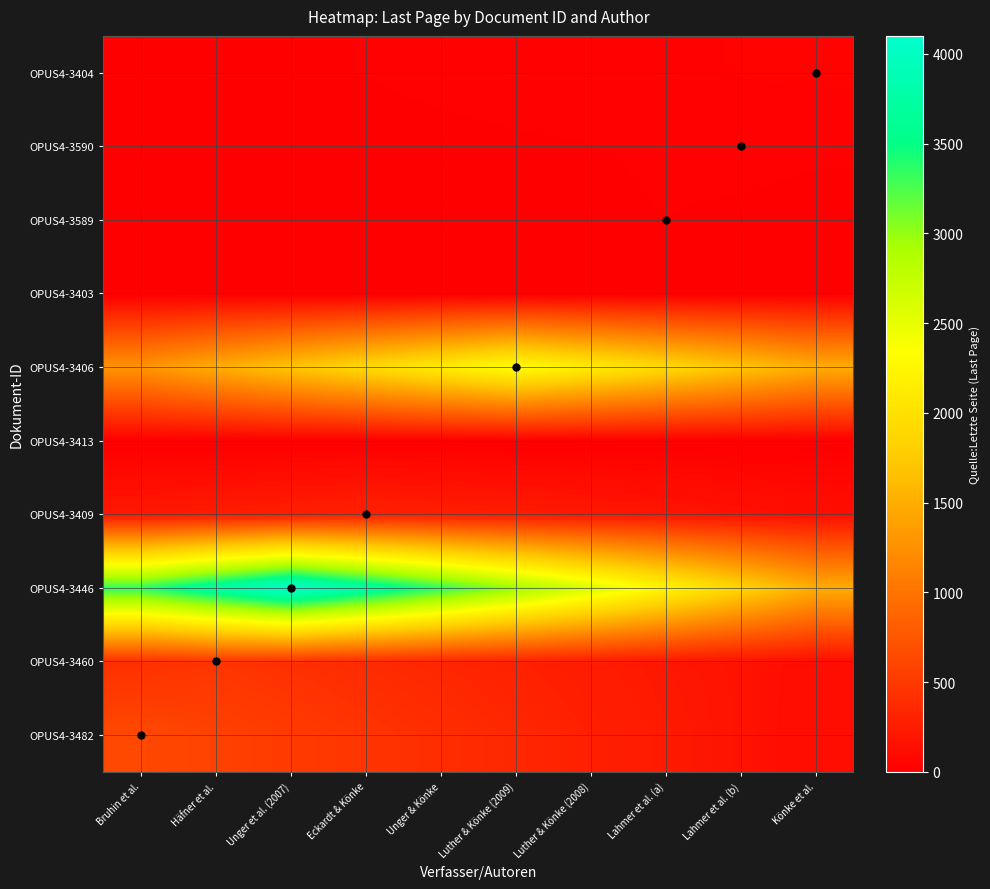

Reading left to right, extract all data points from this chart.

OPUS4-3482: Bruhin et al.=630.0	Häfner et al.=572.7	Unger et al. (2007)=515.5	Eckardt & Könke=458.2	Unger & Könke=400.9	Luther & Könke (2009)=343.6	Luther & Könke (2008)=286.4	Lahmer et al. (a)=229.1	Lahmer et al. (b)=171.8	Könke et al.=114.5
OPUS4-3460: Bruhin et al.=419.1	Häfner et al.=461.0	Unger et al. (2007)=419.1	Eckardt & Könke=377.2	Unger & Könke=335.3	Luther & Könke (2009)=293.4	Luther & Könke (2008)=251.5	Lahmer et al. (a)=209.5	Lahmer et al. (b)=167.6	Könke et al.=125.7
OPUS4-3446: Bruhin et al.=3354.5	Häfner et al.=3727.3	Unger et al. (2007)=4100.0	Eckardt & Könke=3727.3	Unger & Könke=3354.5	Luther & Könke (2009)=2981.8	Luther & Könke (2008)=2609.1	Lahmer et al. (a)=2236.4	Lahmer et al. (b)=1863.6	Könke et al.=1490.9
OPUS4-3409: Bruhin et al.=216.0	Häfner et al.=243.0	Unger et al. (2007)=270.0	Eckardt & Könke=297.0	Unger & Könke=270.0	Luther & Könke (2009)=243.0	Luther & Könke (2008)=216.0	Lahmer et al. (a)=189.0	Lahmer et al. (b)=162.0	Könke et al.=135.0
OPUS4-3413: Bruhin et al.=0.0	Häfner et al.=0.0	Unger et al. (2007)=0.0	Eckardt & Könke=0.0	Unger & Könke=0.0	Luther & Könke (2009)=0.0	Luther & Könke (2008)=0.0	Lahmer et al. (a)=0.0	Lahmer et al. (b)=0.0	Könke et al.=0.0
OPUS4-3406: Bruhin et al.=1278.0	Häfner et al.=1491.0	Unger et al. (2007)=1704.0	Eckardt & Könke=1917.0	Unger & Könke=2130.0	Luther & Könke (2009)=2343.0	Luther & Könke (2008)=2130.0	Lahmer et al. (a)=1917.0	Lahmer et al. (b)=1704.0	Könke et al.=1491.0
OPUS4-3403: Bruhin et al.=0.0	Häfner et al.=0.0	Unger et al. (2007)=0.0	Eckardt & Könke=0.0	Unger & Könke=0.0	Luther & Könke (2009)=0.0	Luther & Könke (2008)=0.0	Lahmer et al. (a)=0.0	Lahmer et al. (b)=0.0	Könke et al.=0.0
OPUS4-3589: Bruhin et al.=5.8	Häfner et al.=7.3	Unger et al. (2007)=8.7	Eckardt & Könke=10.2	Unger & Könke=11.6	Luther & Könke (2009)=13.1	Luther & Könke (2008)=14.5	Lahmer et al. (a)=16.0	Lahmer et al. (b)=14.5	Könke et al.=13.1
OPUS4-3590: Bruhin et al.=5.2	Häfner et al.=6.9	Unger et al. (2007)=8.6	Eckardt & Könke=10.4	Unger & Könke=12.1	Luther & Könke (2009)=13.8	Luther & Könke (2008)=15.5	Lahmer et al. (a)=17.3	Lahmer et al. (b)=19.0	Könke et al.=17.3
OPUS4-3404: Bruhin et al.=6.5	Häfner et al.=9.8	Unger et al. (2007)=13.1	Eckardt & Könke=16.4	Unger & Könke=19.6	Luther & Könke (2009)=22.9	Luther & Könke (2008)=26.2	Lahmer et al. (a)=29.5	Lahmer et al. (b)=32.7	Könke et al.=36.0